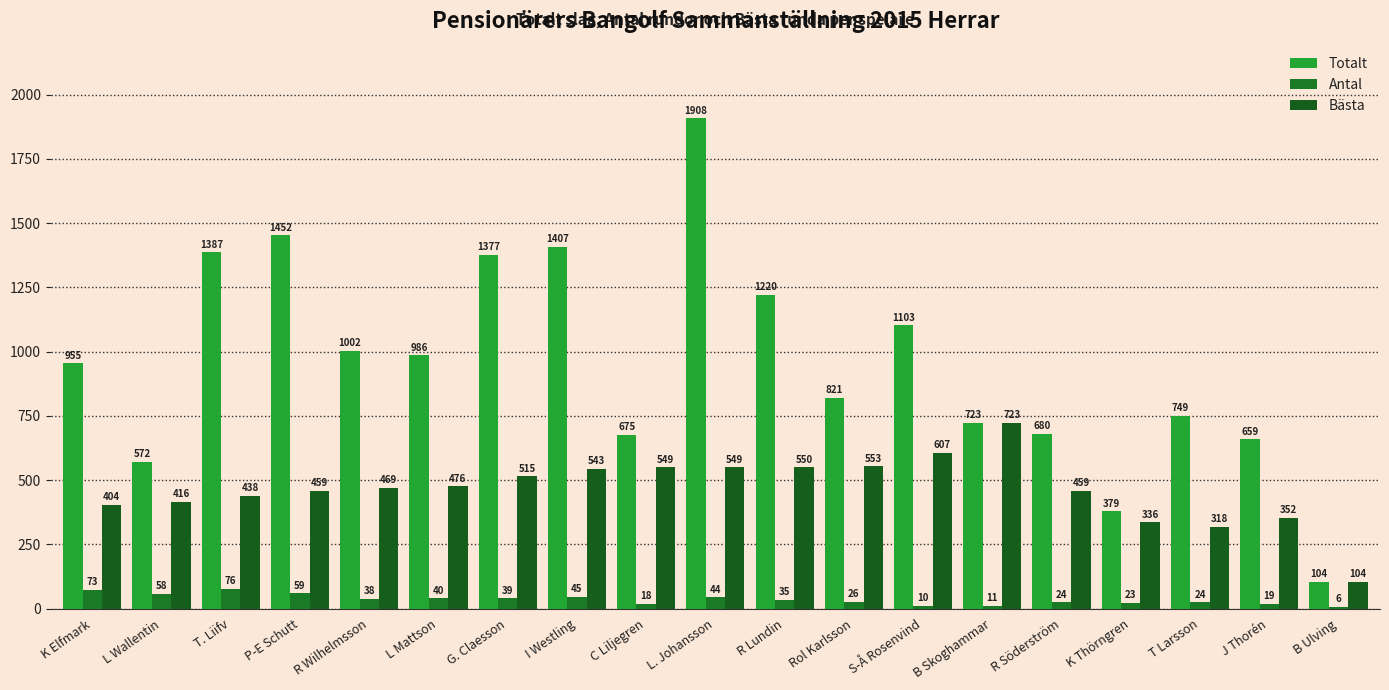

Reading left to right, transcribe all the data shown in this chart.

Totalt: 955	572	1387	1452	1002	986	1377	1407	675	1908	1220	821	1103	723	680	379	749	659	104
Antal: 73	58	76	59	38	40	39	45	18	44	35	26	10	11	24	23	24	19	6
Bästa: 404	416	438	459	469	476	515	543	549	549	550	553	607	723	459	336	318	352	104